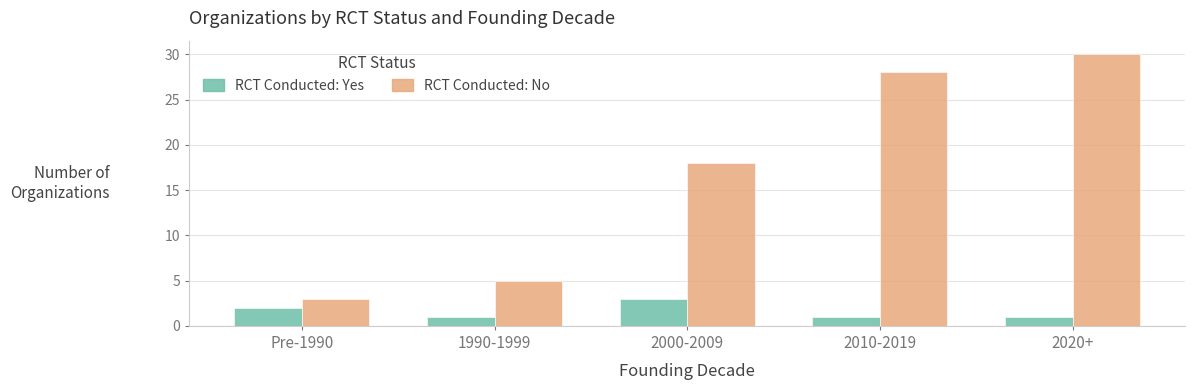

Which label corresponds to the largest value in the chart?

2020+